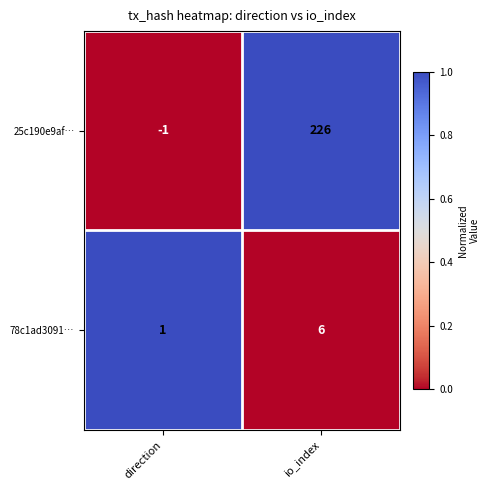

At which category does the chart reach its minimum across all series?

direction